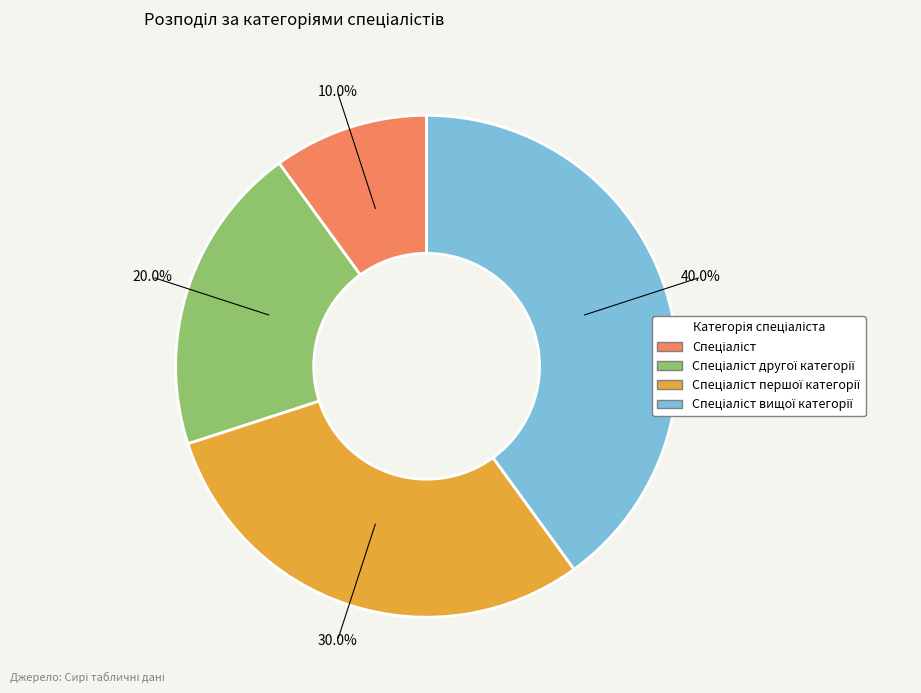

Does any single category account for the majority?

No